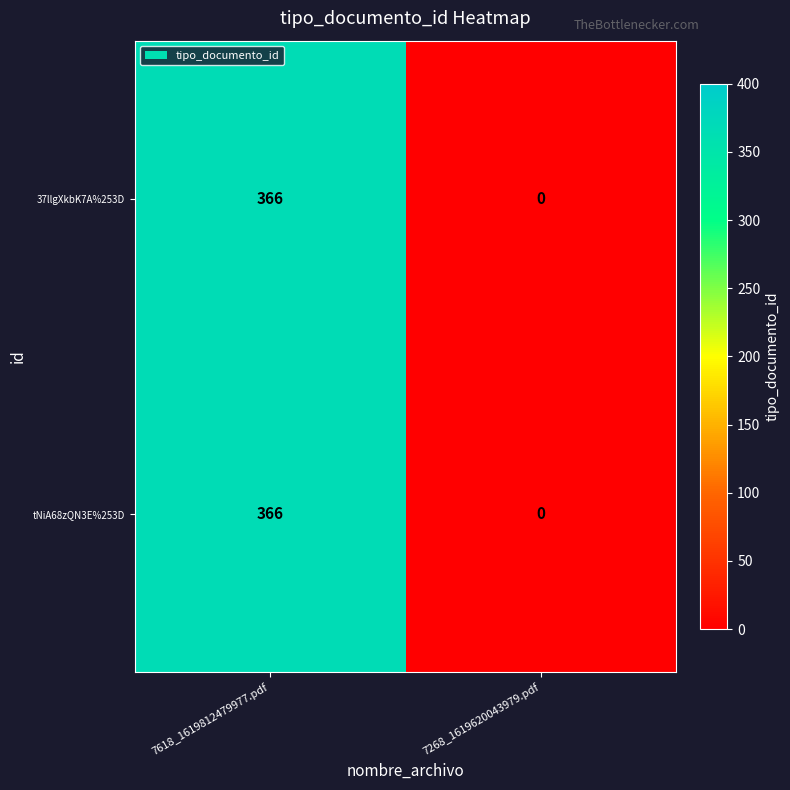

List the labels in order of 37llgXkbK7A%253D value, largest first.

7618_1619812479977.pdf, 7268_1619620043979.pdf